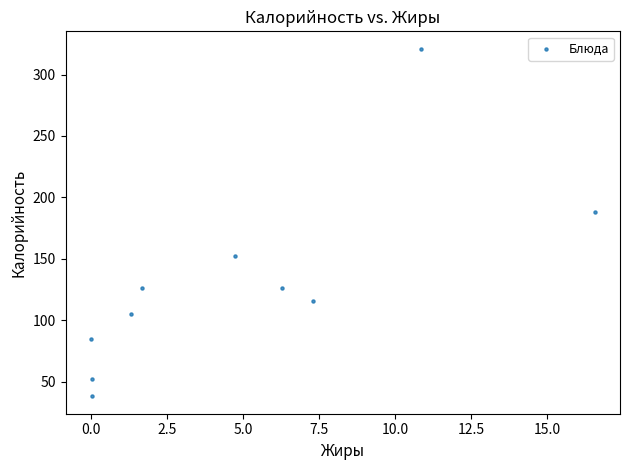

What Y value in the scatter plot is closest to 179?

188